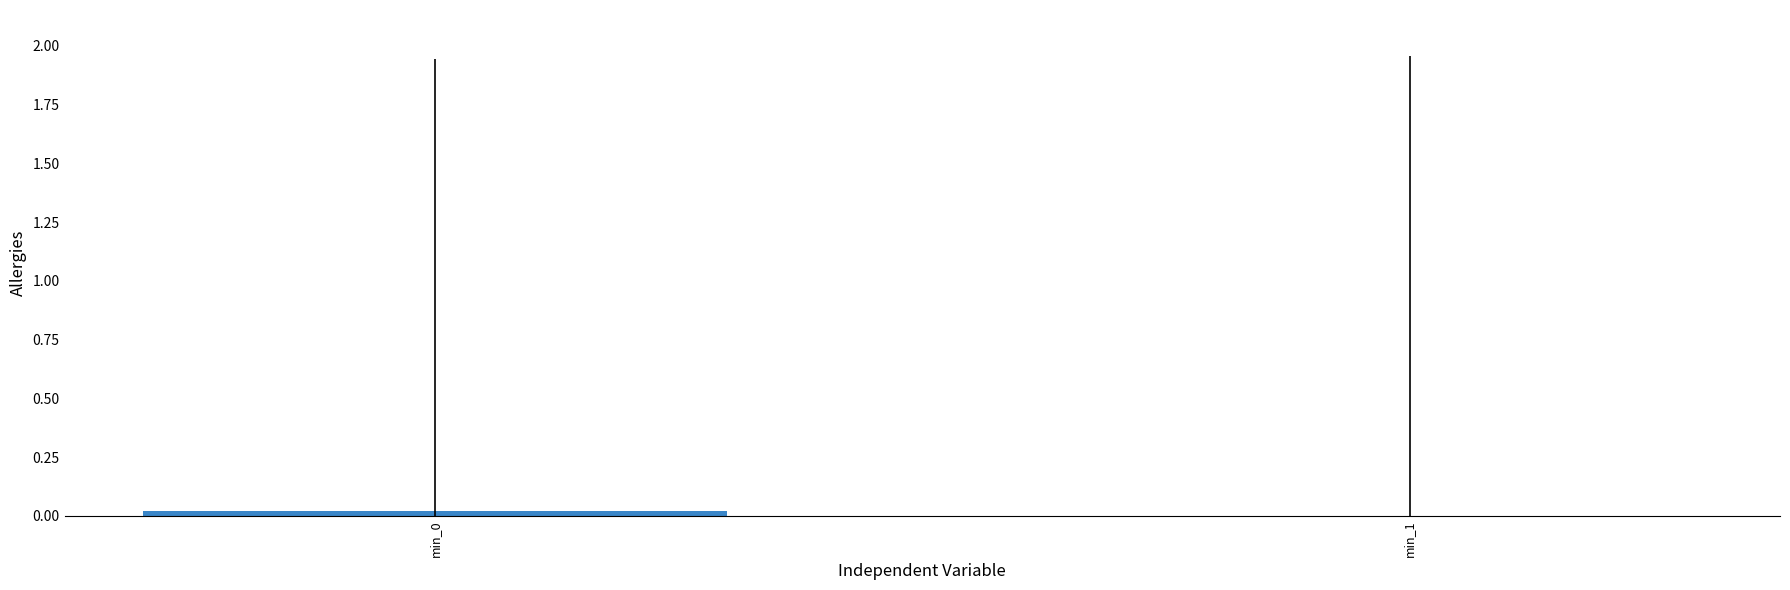

The value at min_1 is 0.0. True or false?

True